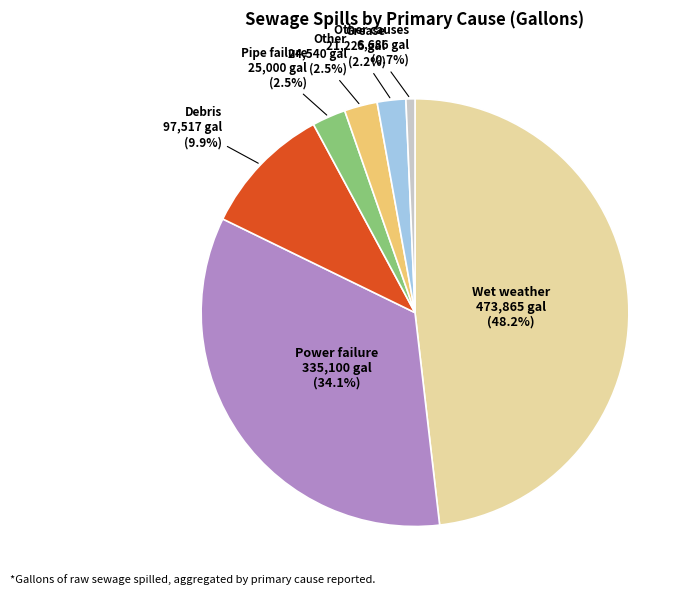

Count the number of slices in the pie.

7